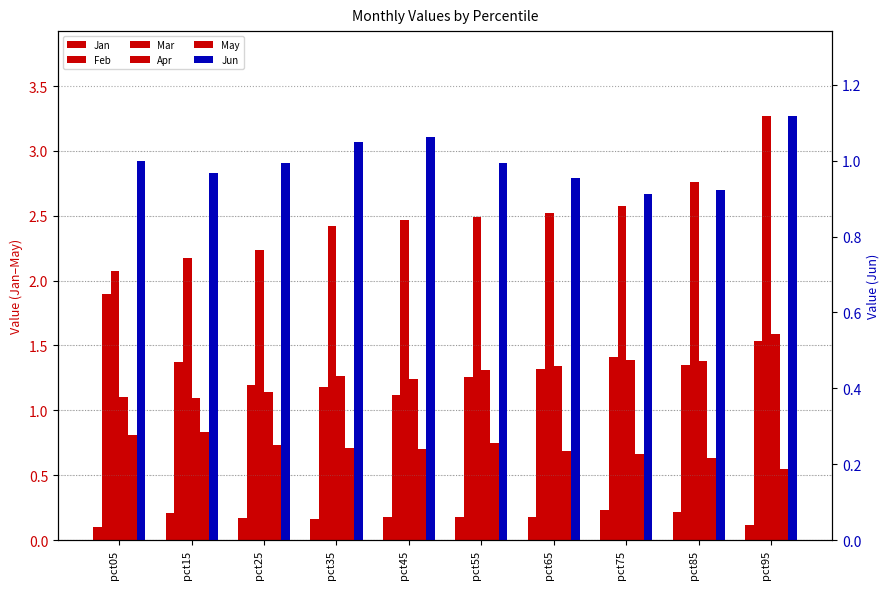

True or false: Feb has a value of 1.3 at pct85.

True